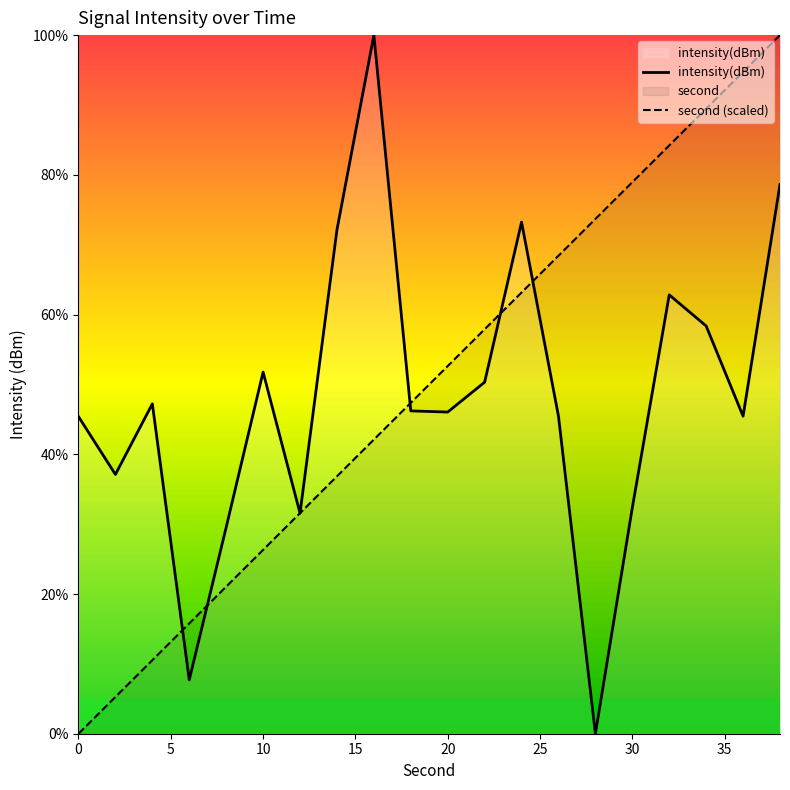

Reading right to left, what are all the values shown in this chart?

intensity(dBm): 78.6	45.5	58.4	62.8	32.3	0.0	45.5	73.2	50.3	46.0	46.2	100.0	72.1	31.6	51.8	29.5	7.7	47.2	37.1	45.4
second (scaled): 100.0	94.7	89.5	84.2	78.9	73.7	68.4	63.2	57.9	52.6	47.4	42.1	36.8	31.6	26.3	21.1	15.8	10.5	5.3	0.0